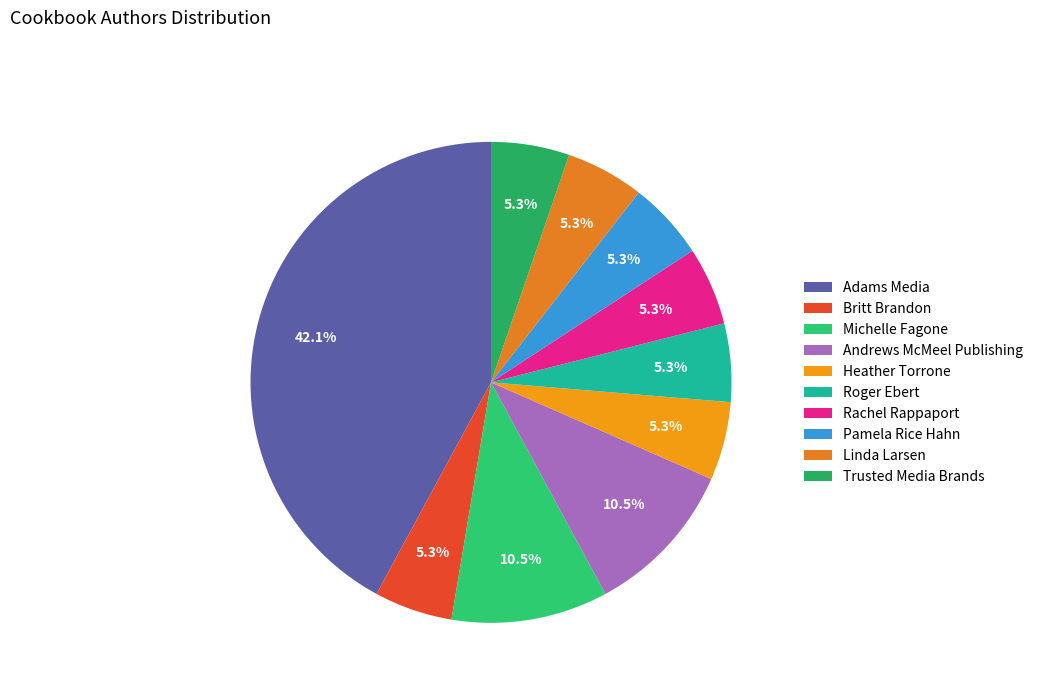

To the nearest percent, what is the combined percentage of Linda Larsen and Roger Ebert?

11%